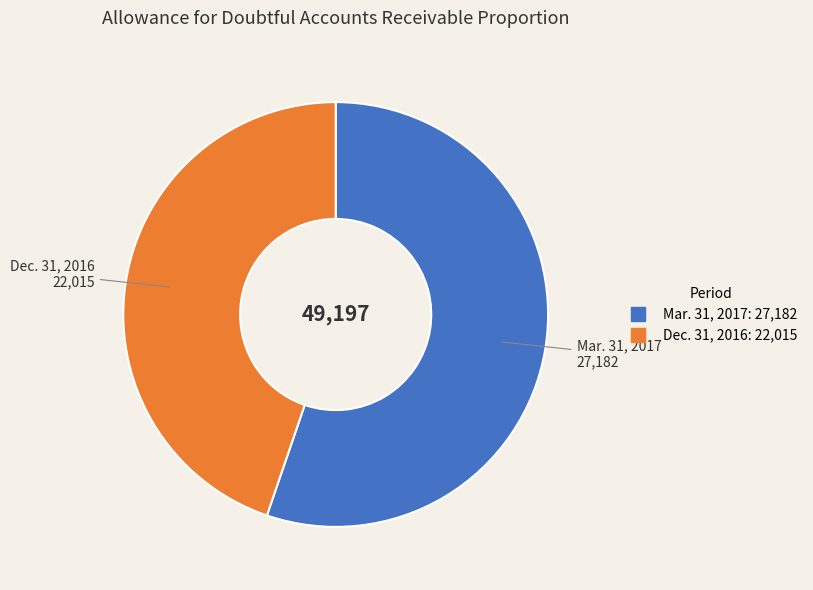

Rank the categories by value from highest to lowest.

Mar. 31, 2017, Dec. 31, 2016